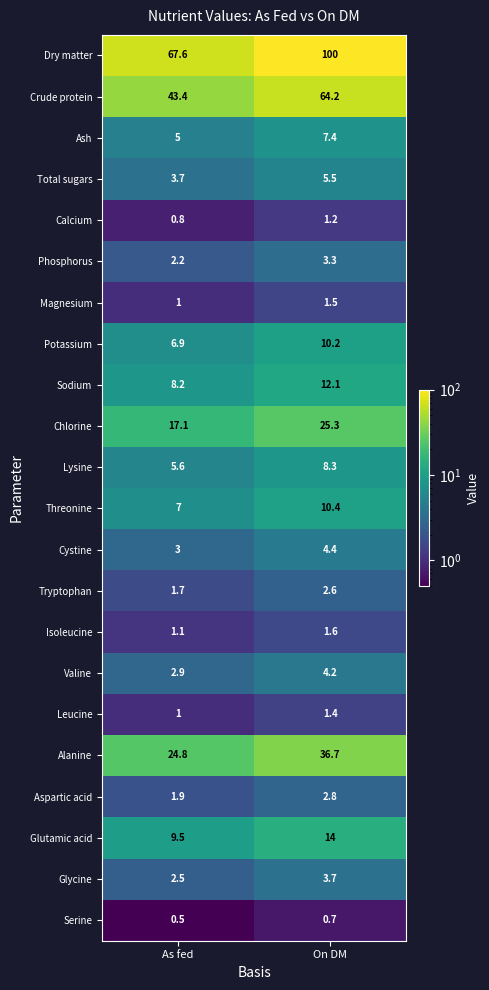

Rank the series by their maximum value, from lowest to highest.

Serine, Calcium, Leucine, Magnesium, Isoleucine, Tryptophan, Aspartic acid, Phosphorus, Glycine, Valine, Cystine, Total sugars, Ash, Lysine, Potassium, Threonine, Sodium, Glutamic acid, Chlorine, Alanine, Crude protein, Dry matter